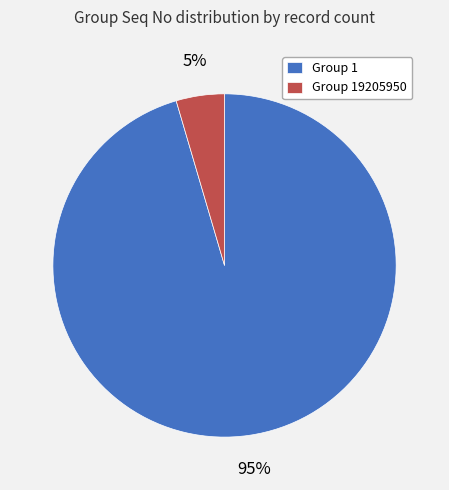

Which slice represents more than half of the pie?

Group 1